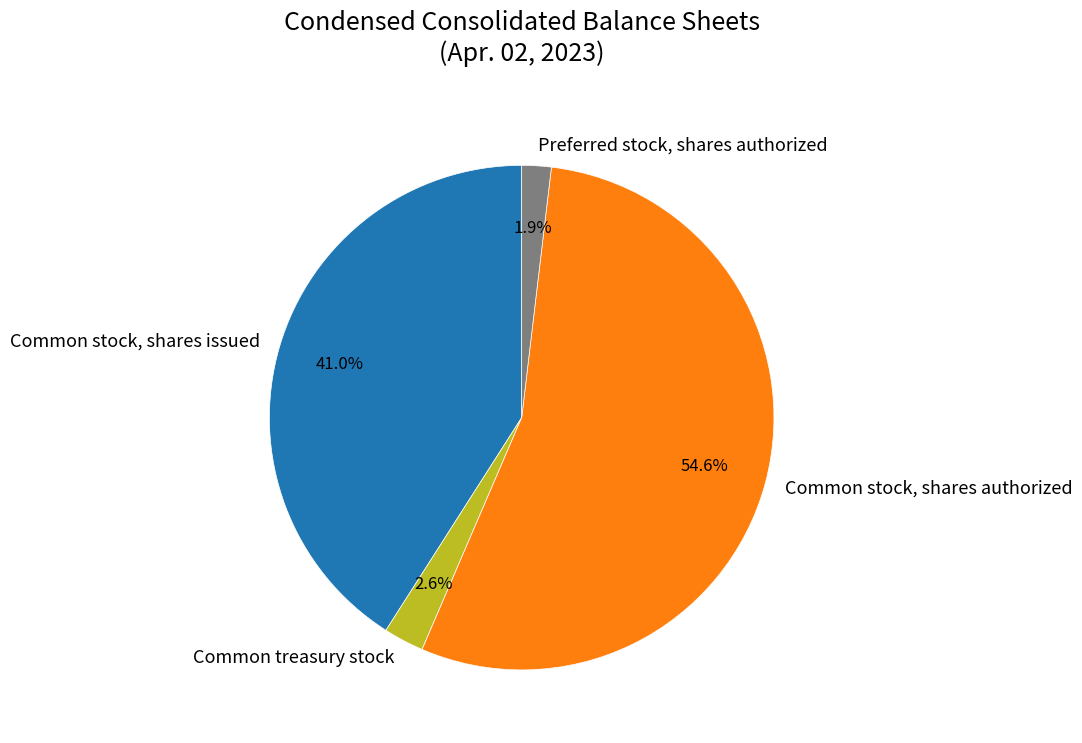

How many segments does this pie chart have?

4